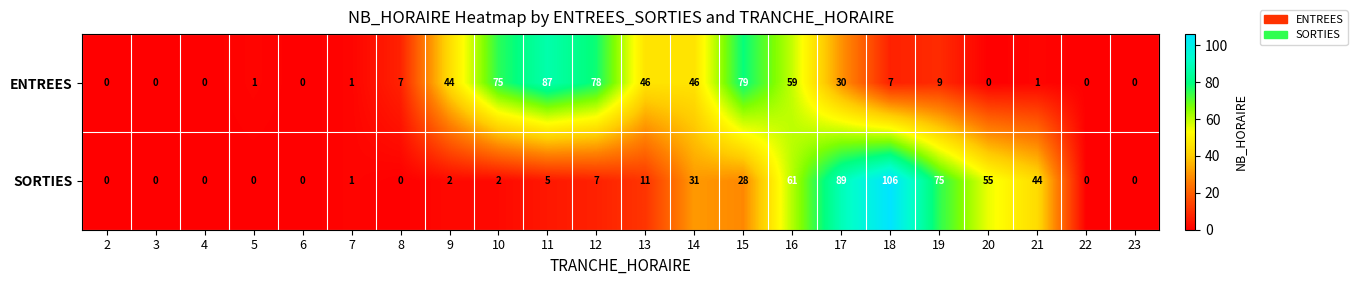

How many values in ENTREES are above zero?

15